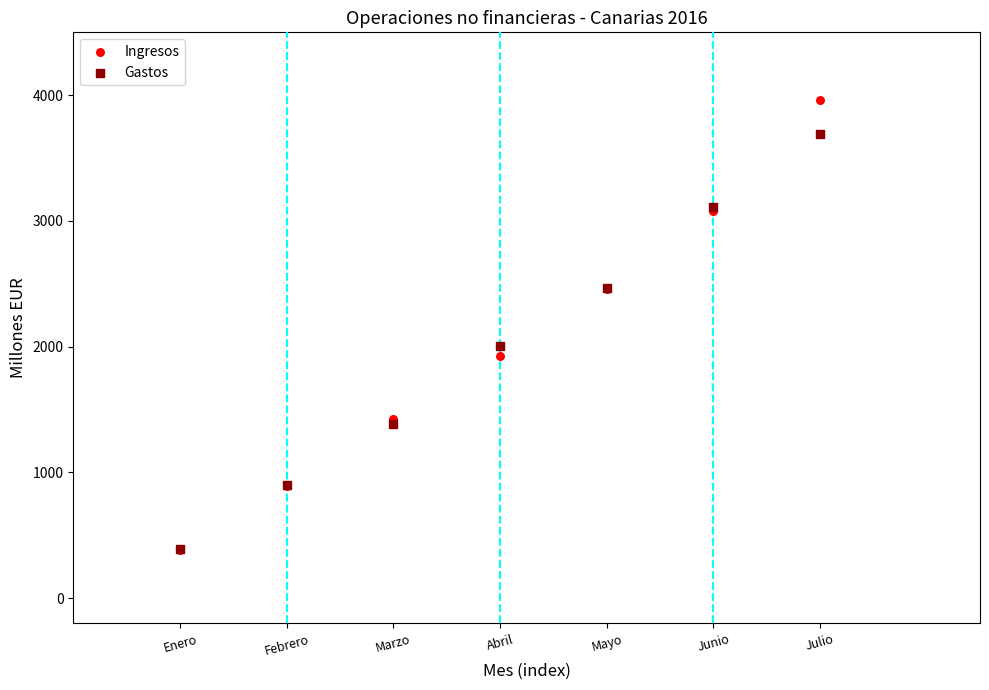

In the Ingresos series, what Y value is closest to 2173?

1928